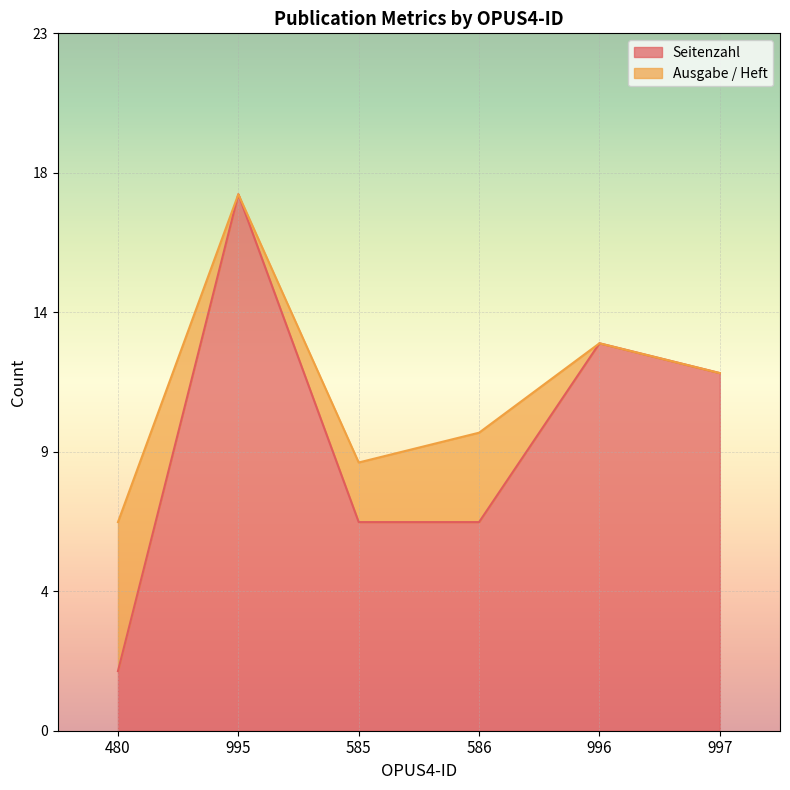

What is the greatest value displayed?

18